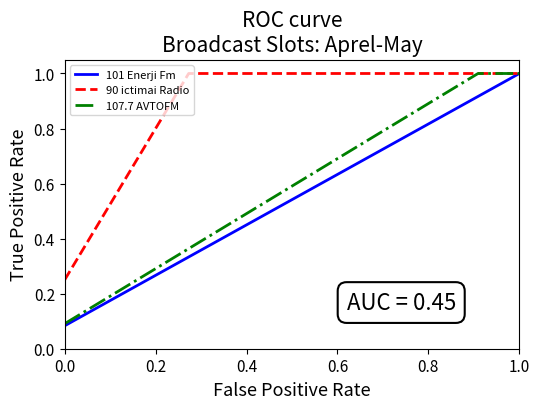

Which series has the largest total across all categories?

90 ictimai Radio